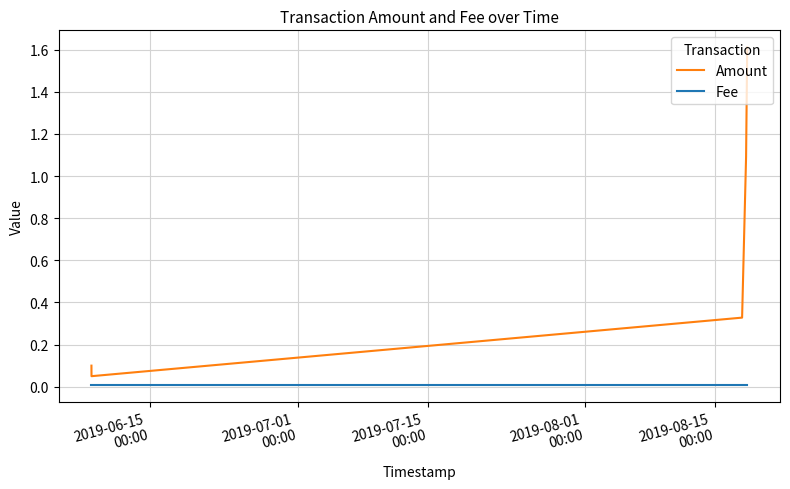

List the series in order of their peak value, lowest first.

Fee, Amount